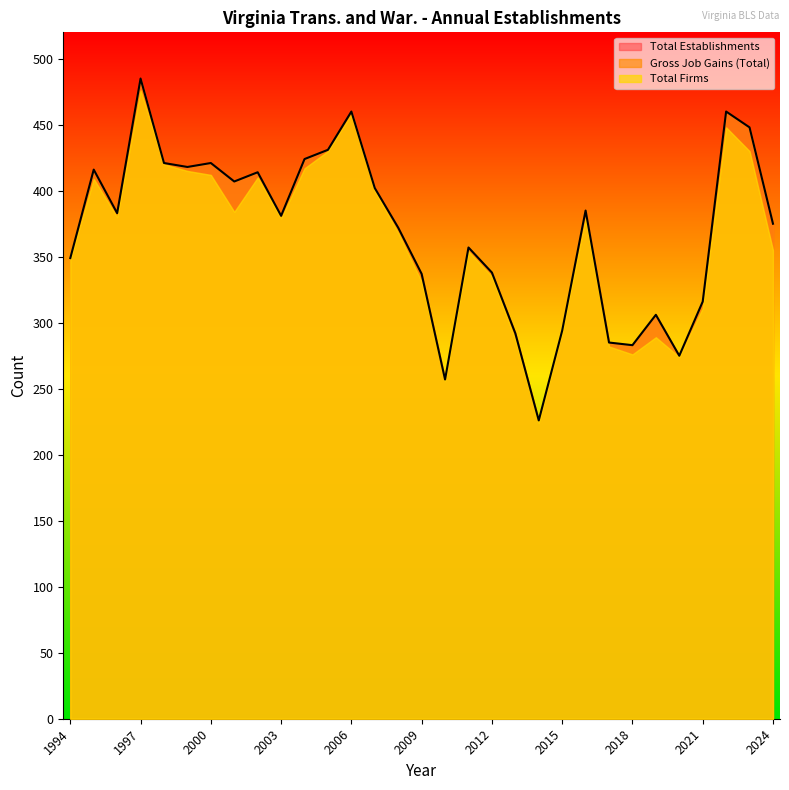

Between 2022 and 2020, which is larger?

2022